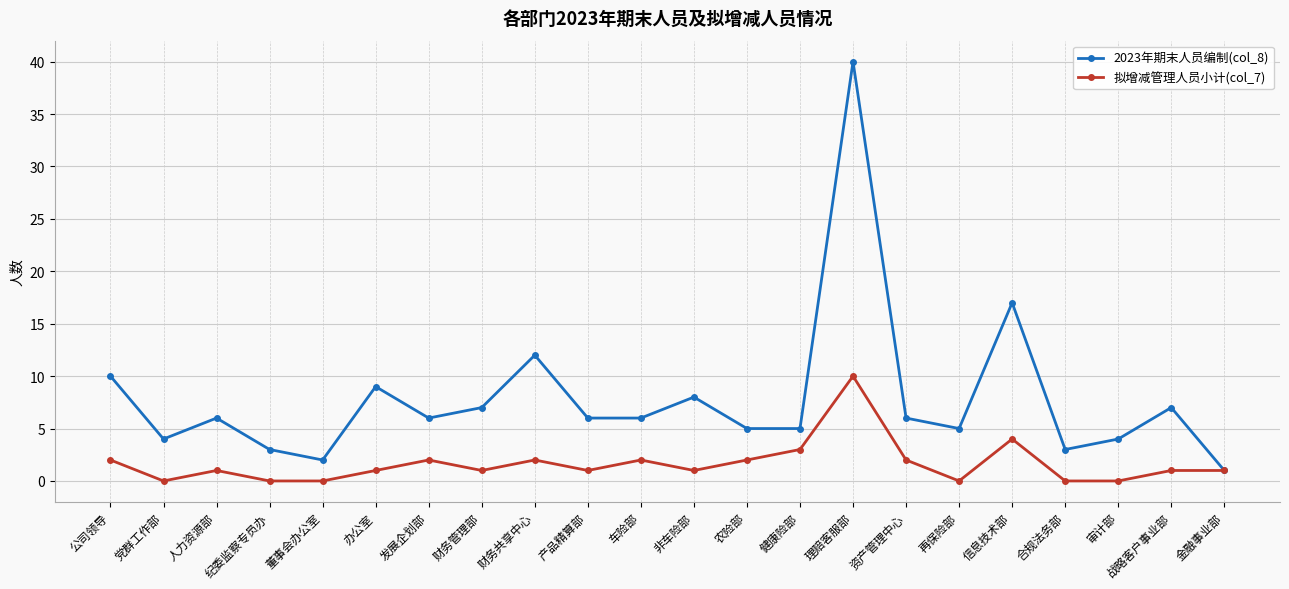

True or false: 2023年期末人员编制(col_8) has more than 2 interior local peaks.

True